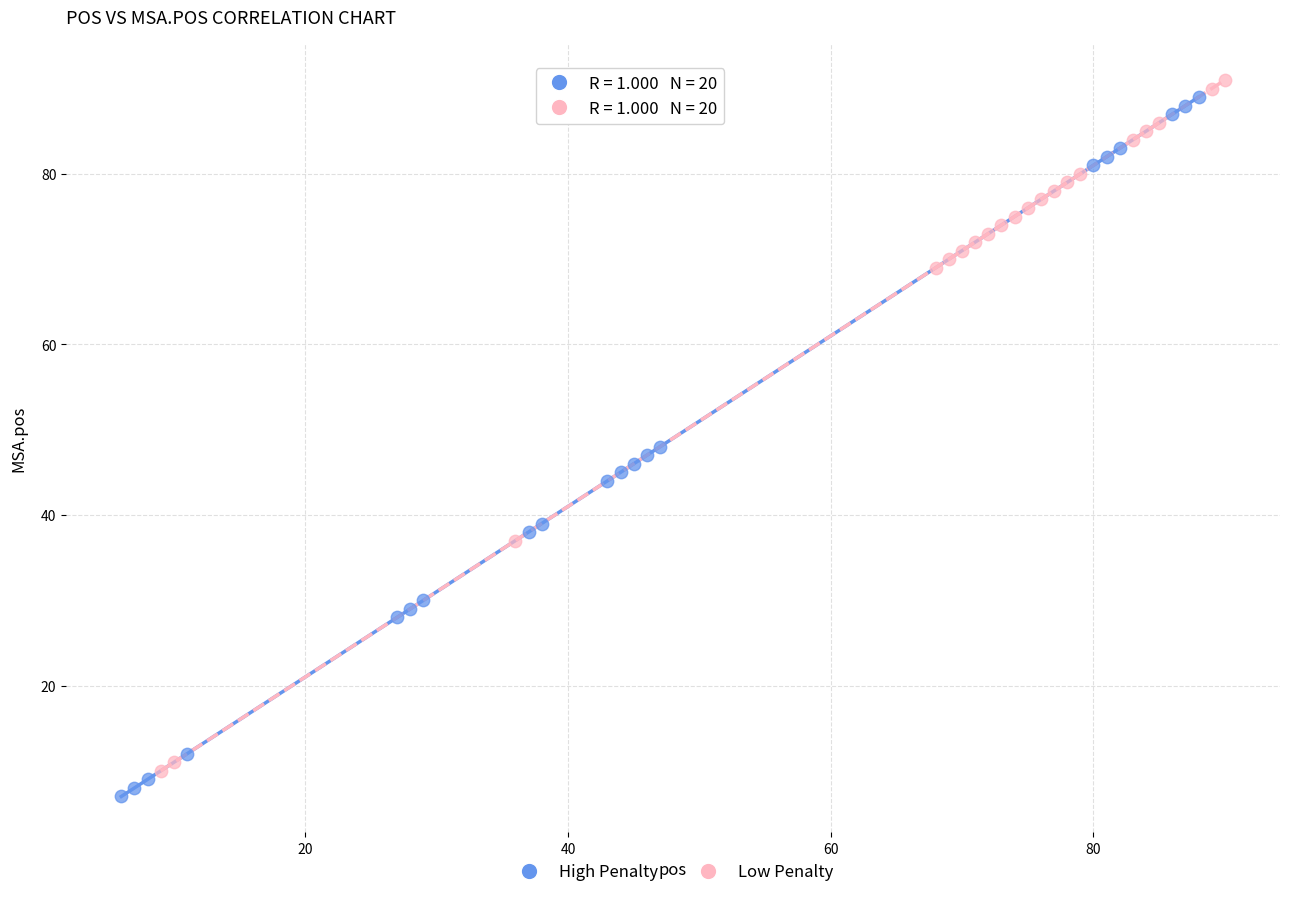

Which series has the widest spread of Y values?

High Penalty